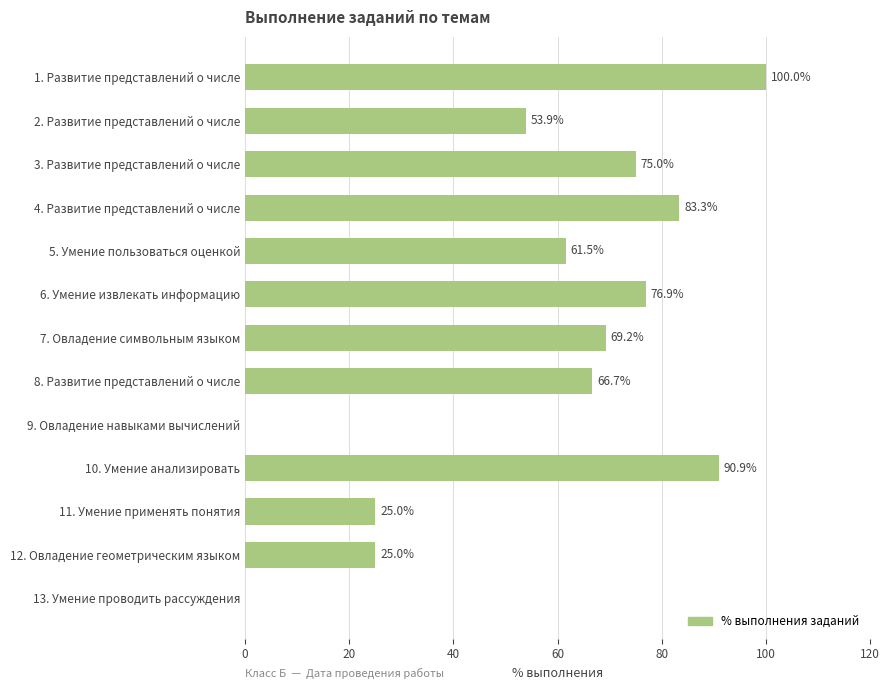

The value at 13. Умение проводить рассуждения is 0.0. True or false?

True